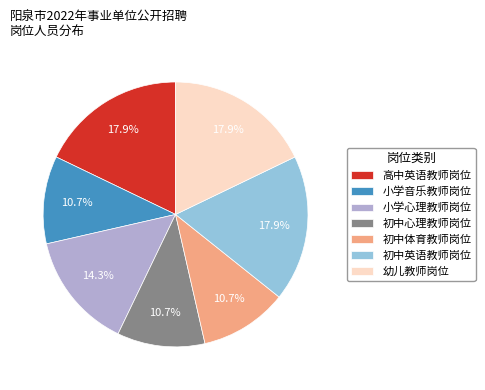

Is there any slice that represents more than half of the pie?

No